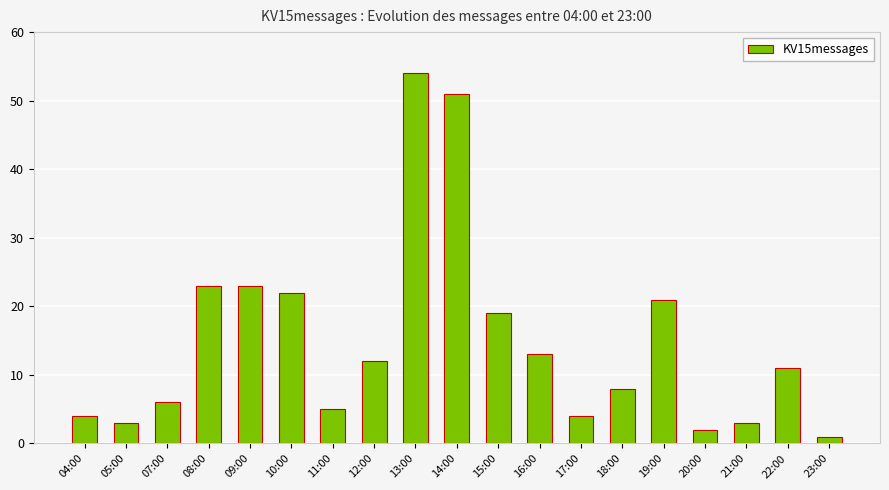

Reading right to left, what are all the values shown in this chart?

1	11	3	2	21	8	4	13	19	51	54	12	5	22	23	23	6	3	4